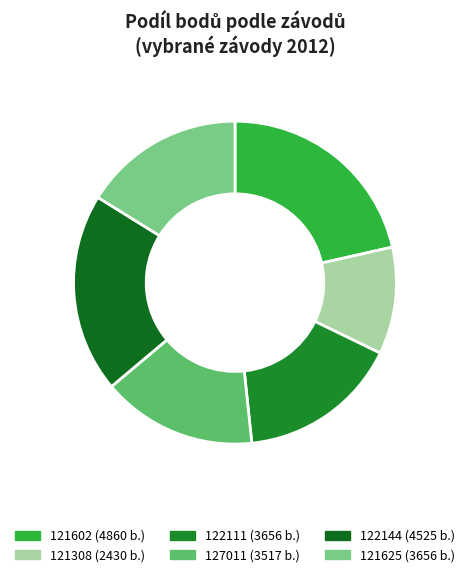

Does 121625 account for over 50% of the chart?

No